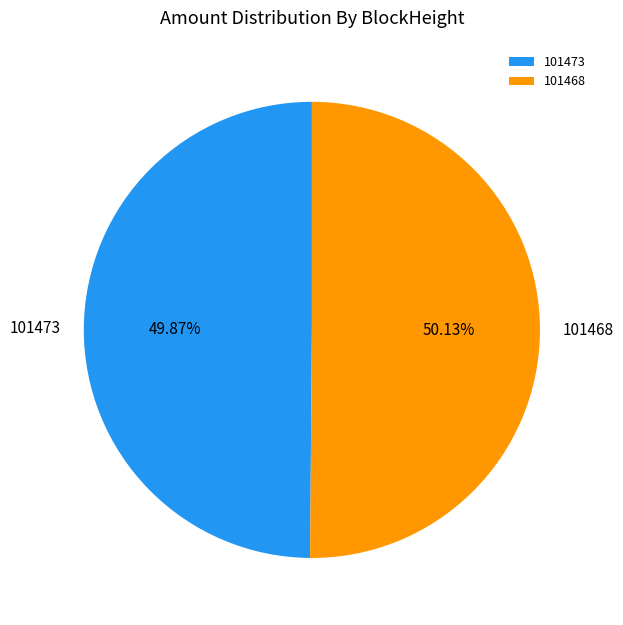

Is there any slice that represents more than half of the pie?

Yes